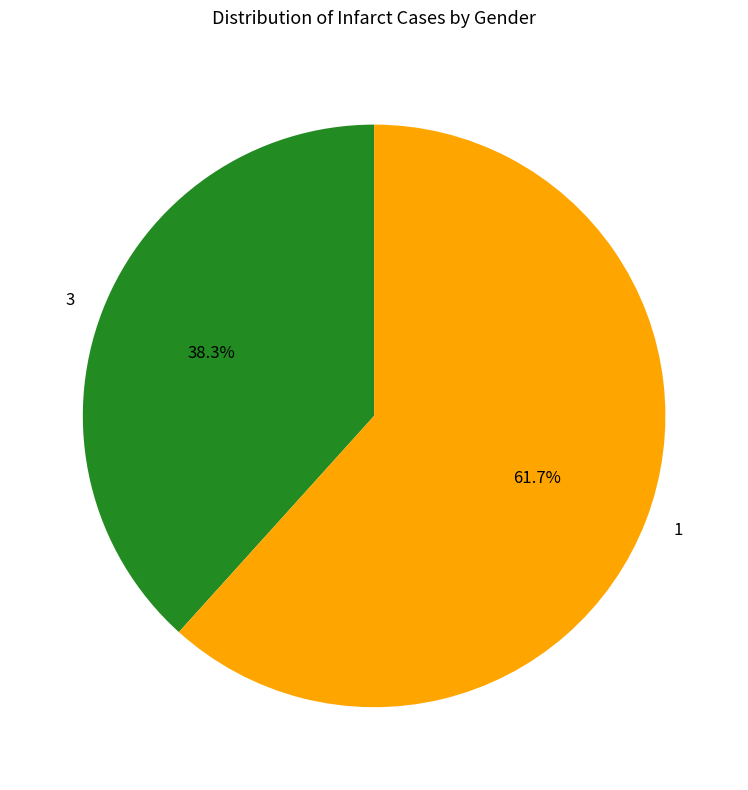

To the nearest percent, what is the combined percentage of 3 and 1?

100%